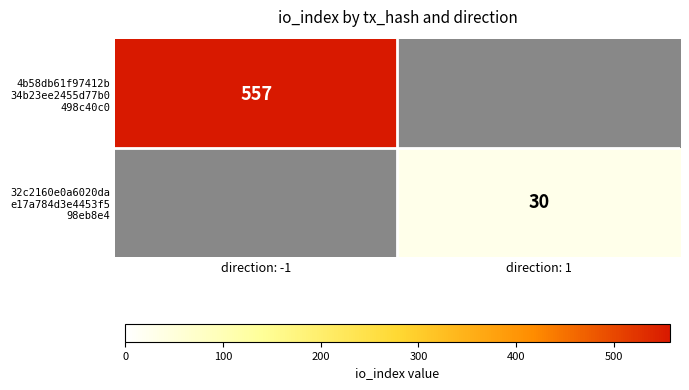

Which series has the largest range (max minus min)?

4b58db61f97412b 34b23ee2455d77b0 498c40c0